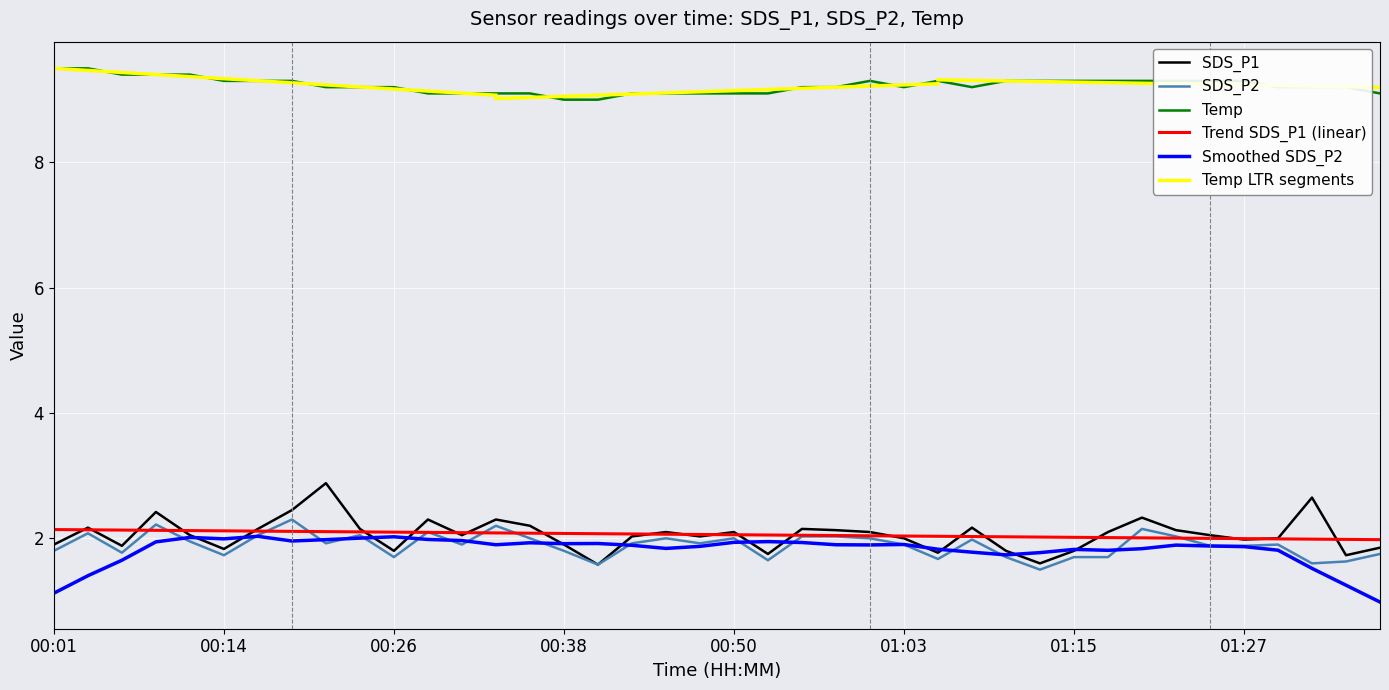

True or false: Temp and SDS_P2 intersect in this chart.

False